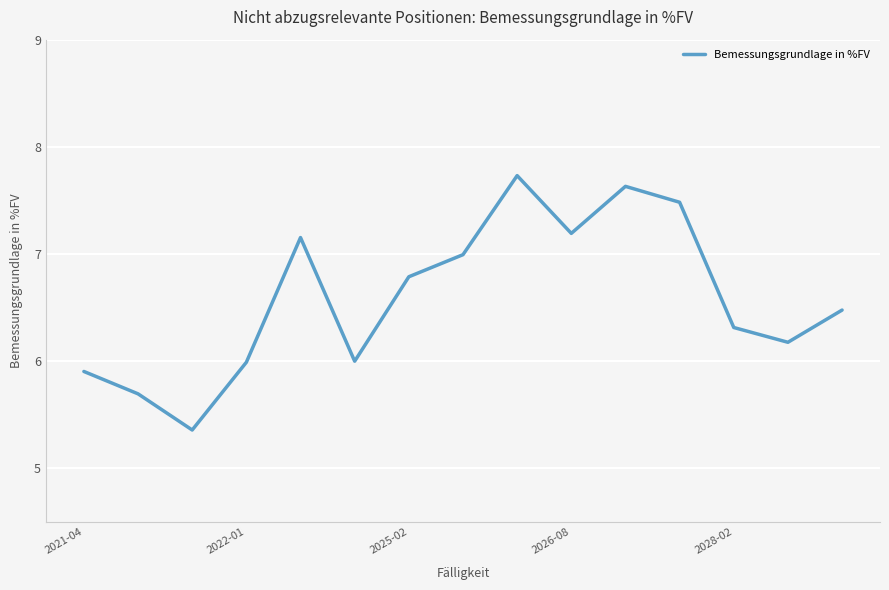

What is the maximum value shown in the chart?

7.7